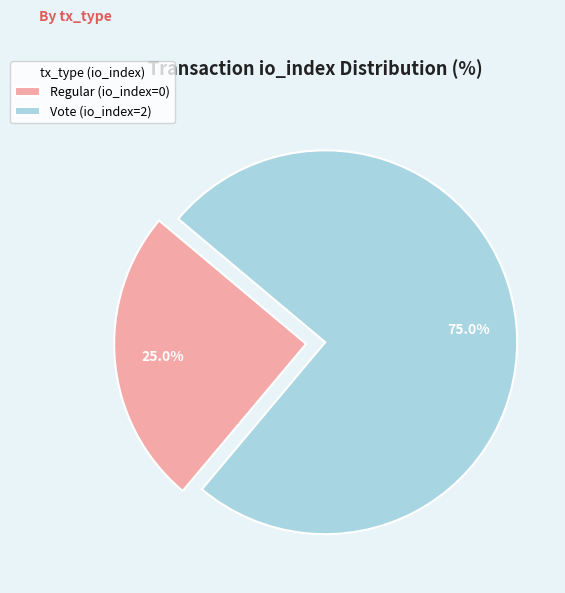

What is the majority slice?

Vote (io_index=2)